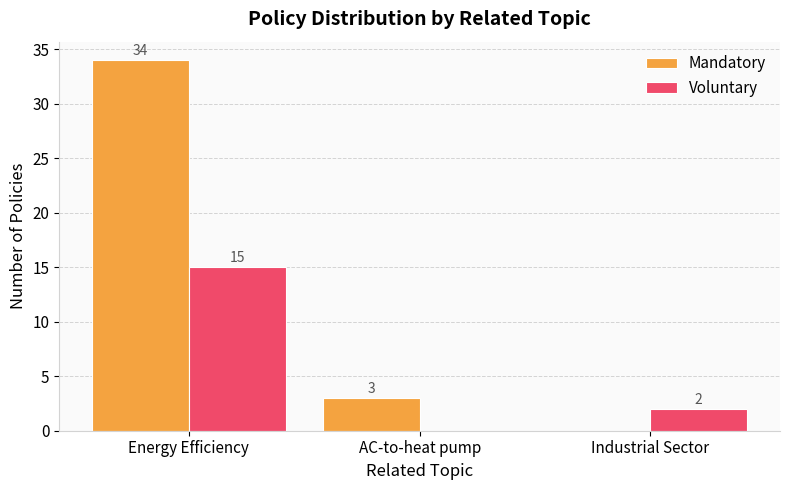

Reading right to left, list all the values displayed in this chart.

Mandatory: 0	3	34
Voluntary: 2	0	15